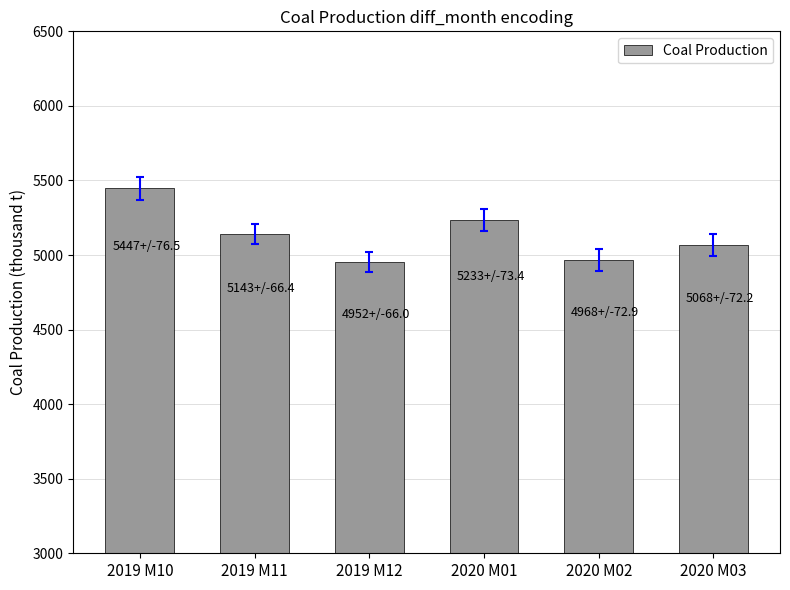

The chart shows a value of 4968 at 2020 M02. True or false?

True